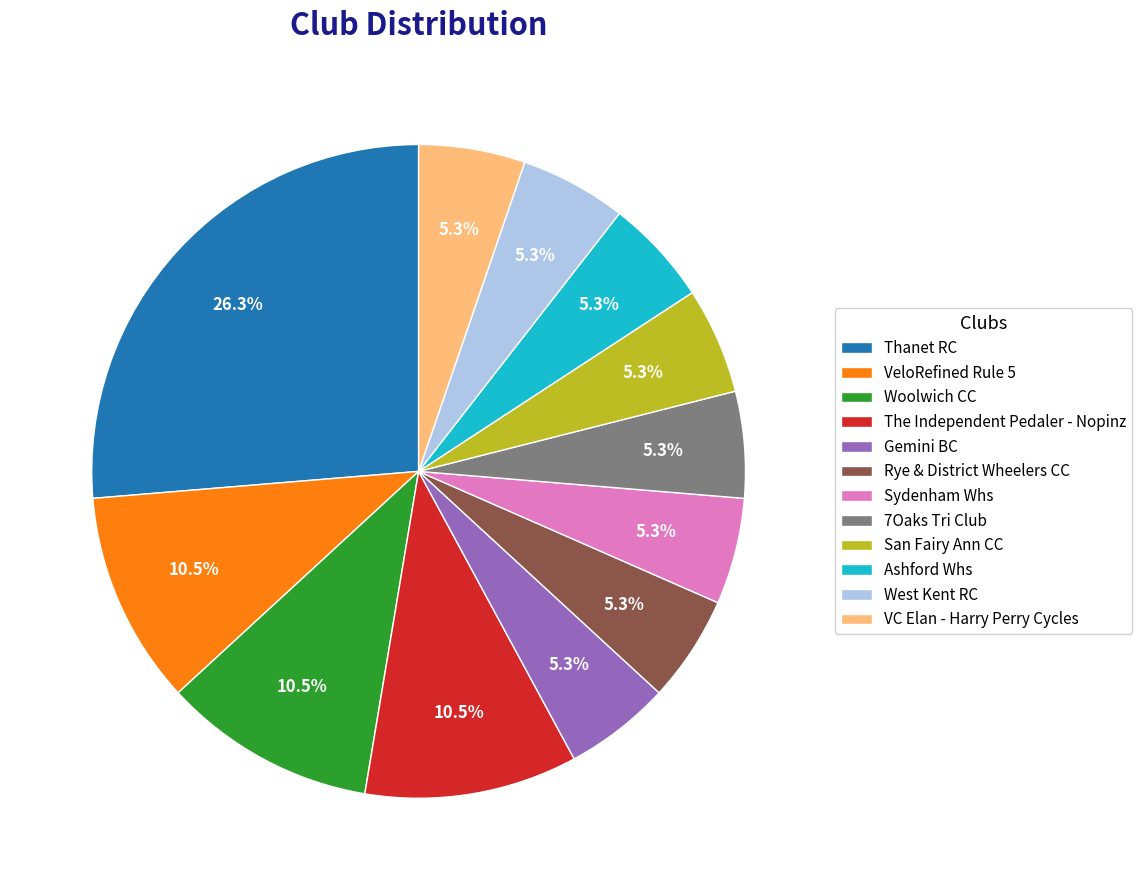

To the nearest percent, what is the combined percentage of 7Oaks Tri Club and West Kent RC?

11%